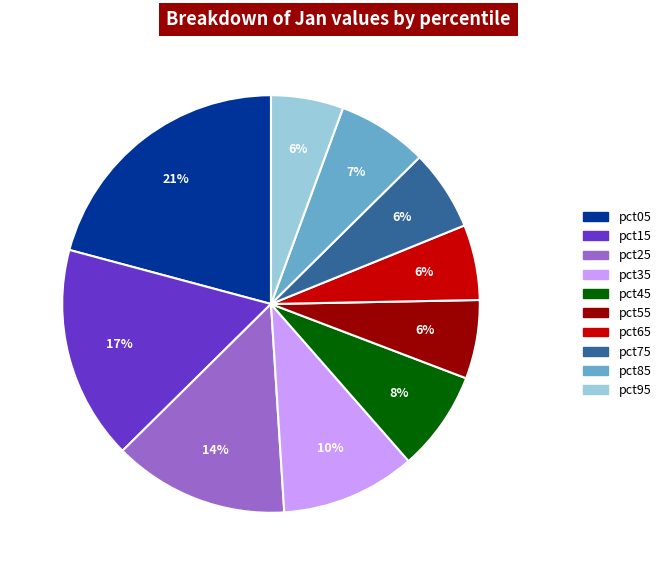

Do pct95 and pct05 together represent more than half of the pie?

No